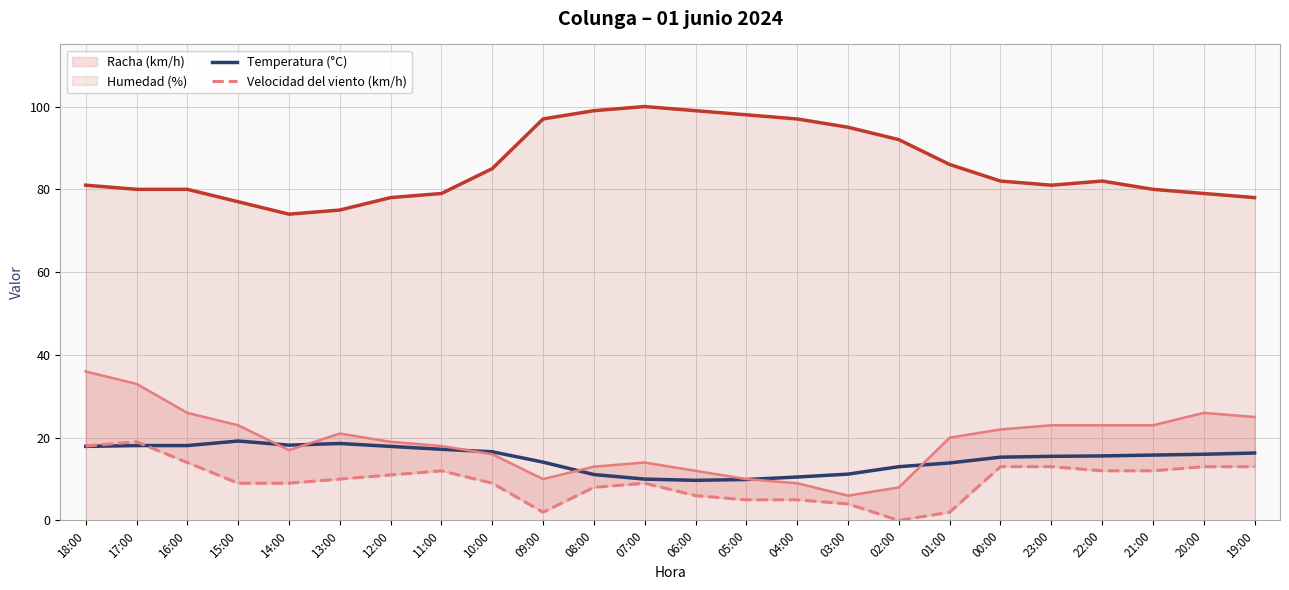

Where does the Temperatura (°C) series first go above 15?

18:00